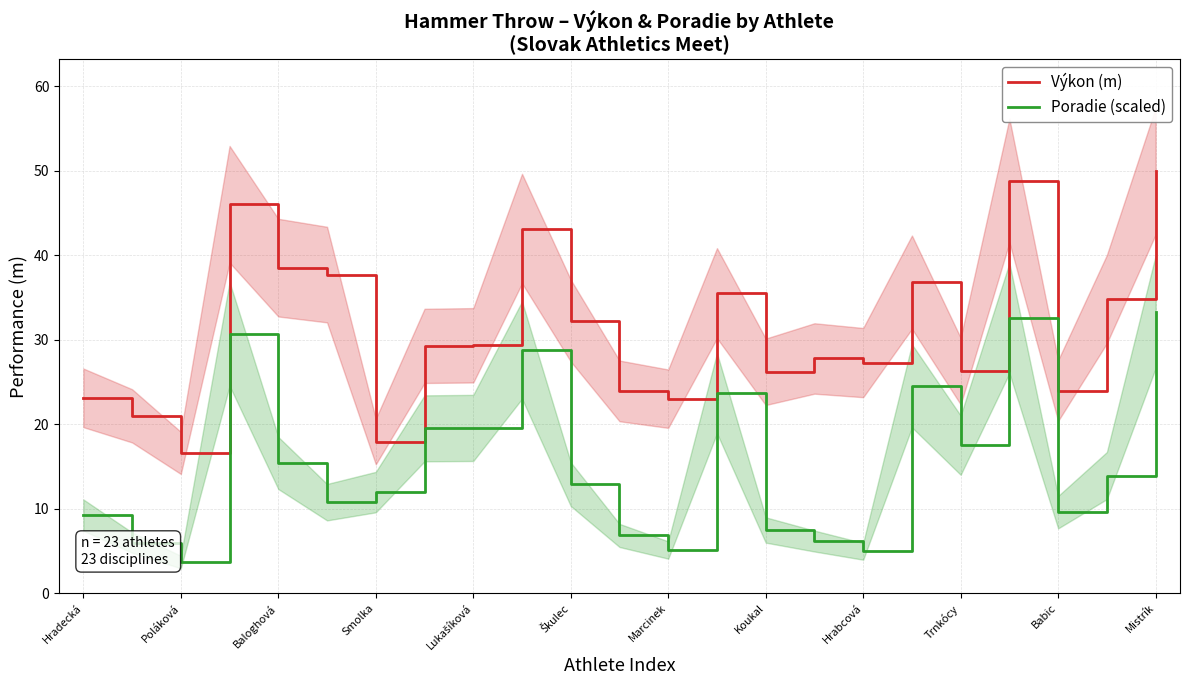

The value of Poradie (scaled) at 21 is 3.3. True or false?

False